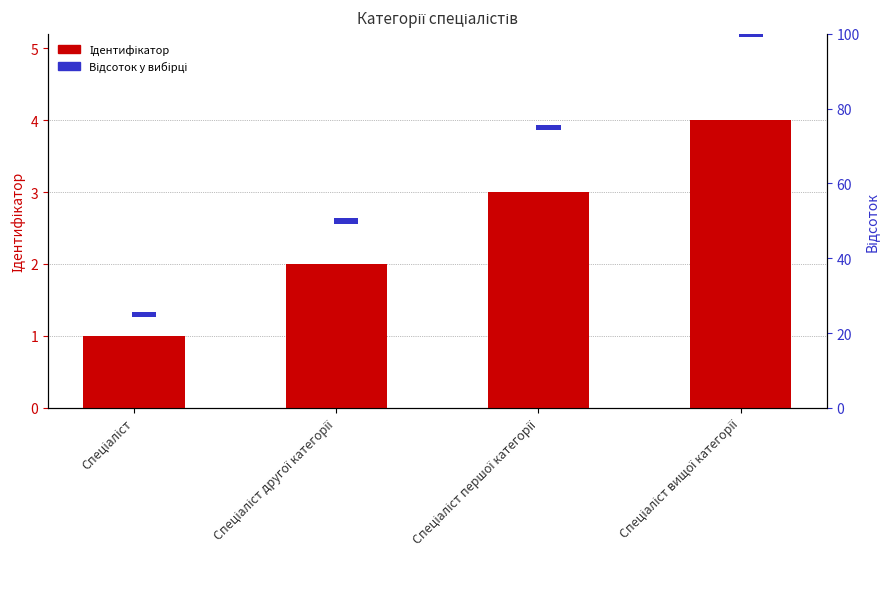

What is the sum of all Ідентифікатор values?

10.0